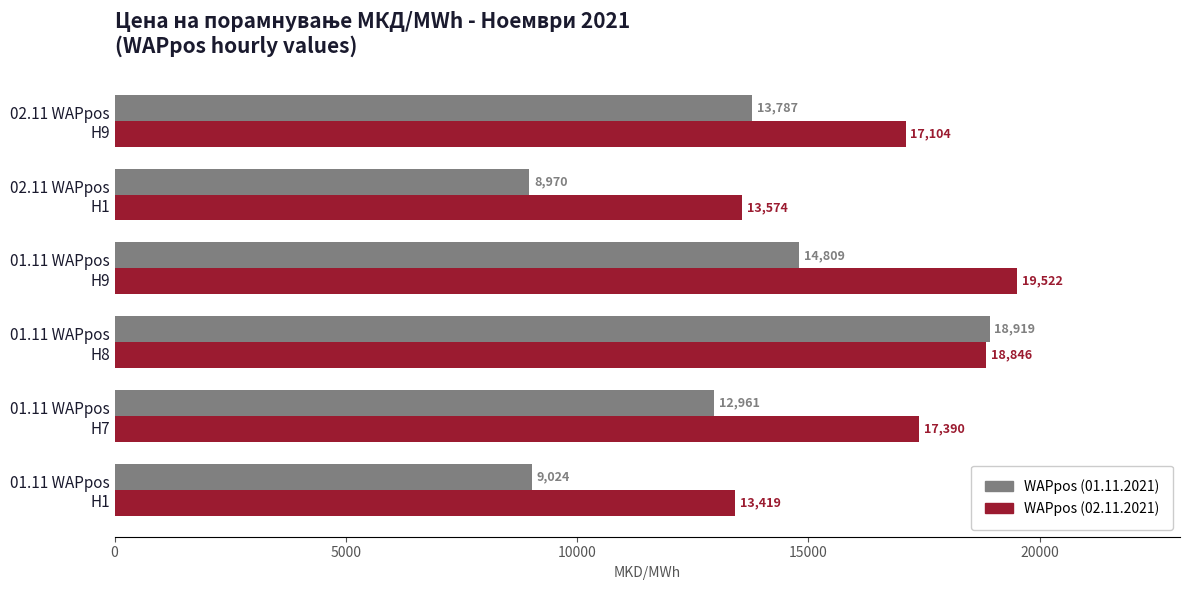

Which series has the largest total across all categories?

WAPpos (02.11.2021)